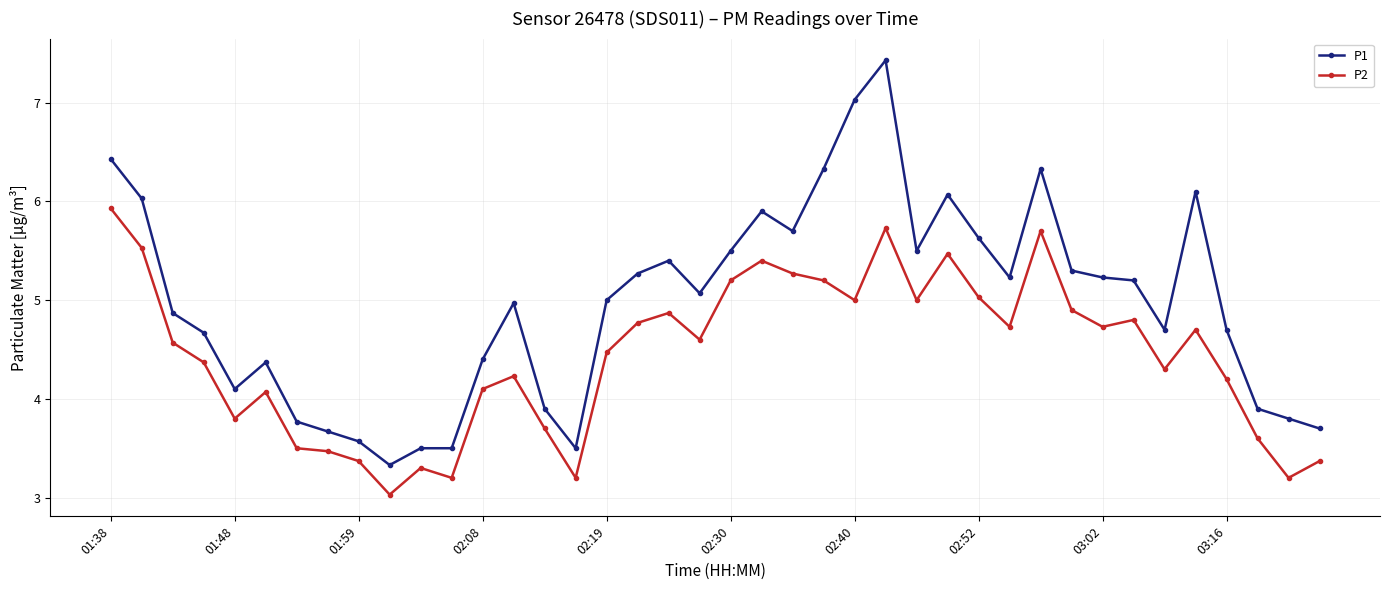

What is the value of the P1 point at the 31st from the left?

6.3